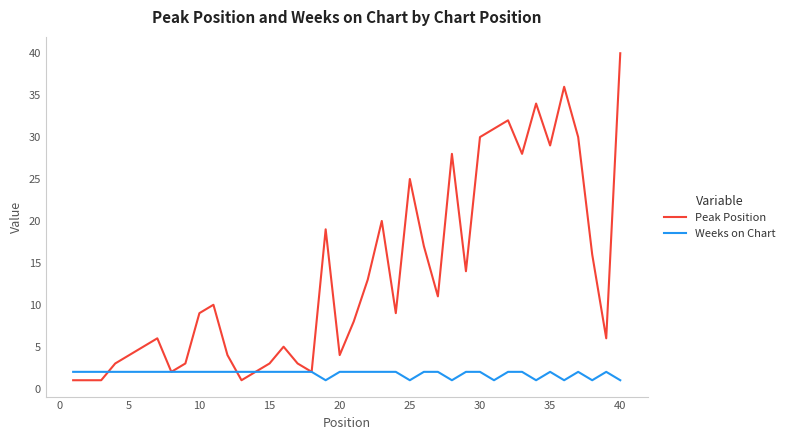

What is the highest value of the Peak Position series?

40